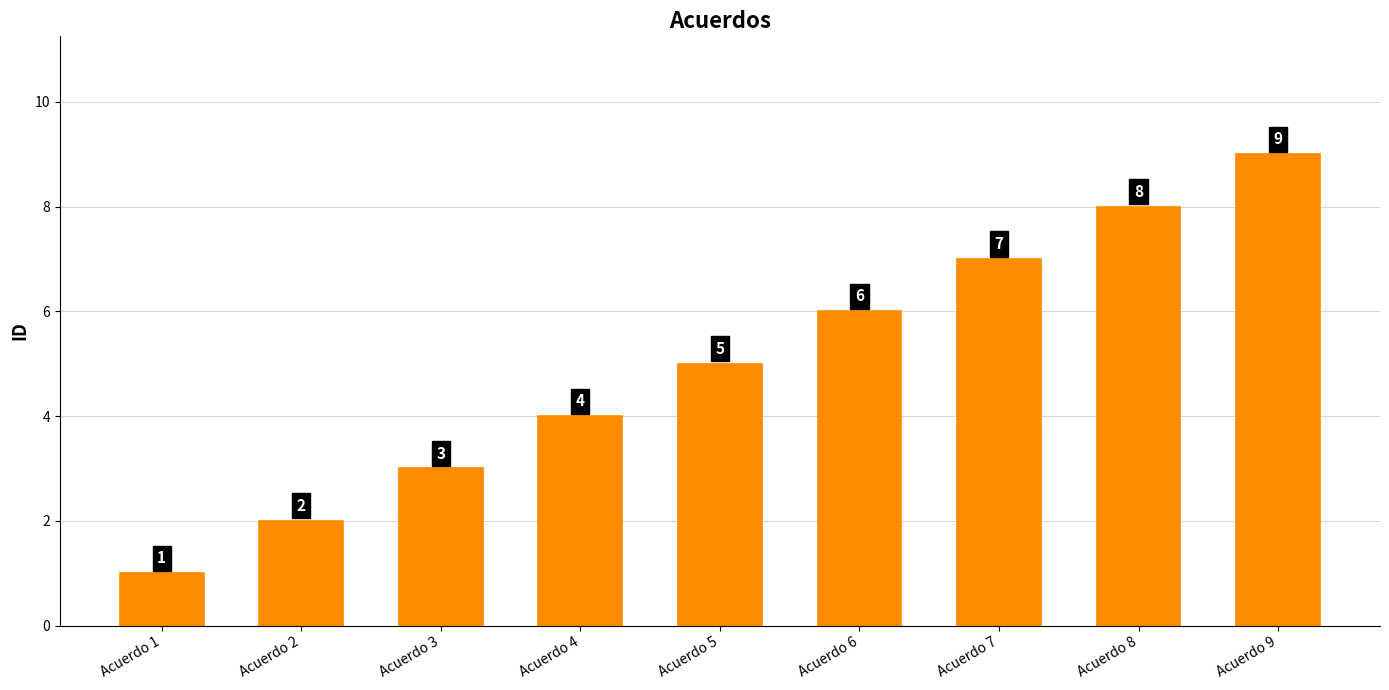

What is the change in value from Acuerdo 3 to Acuerdo 6?

+3